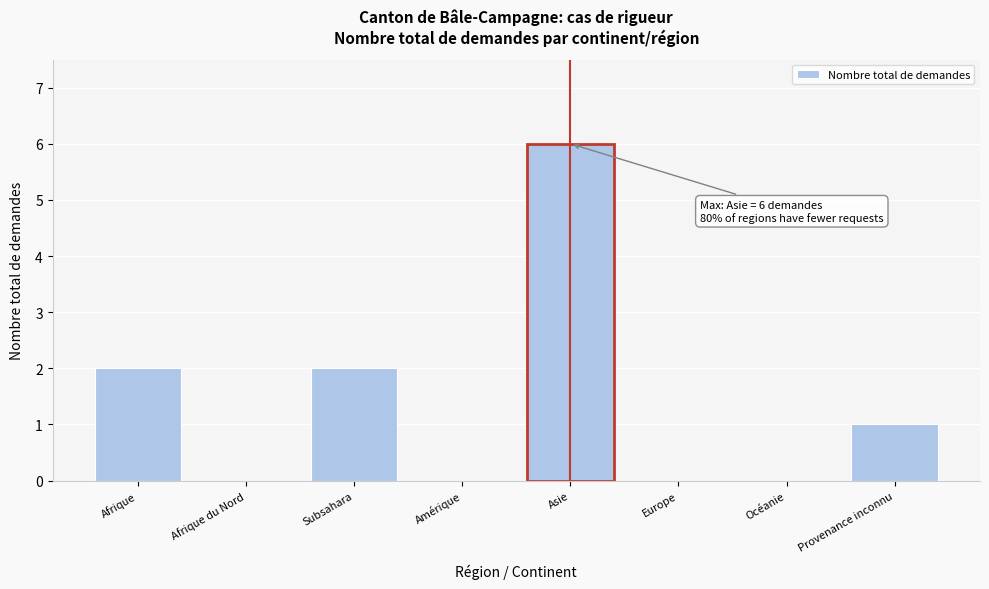

Reading right to left, what are all the values shown in this chart?

Provenance inconnu=1	Océanie=0	Europe=0	Asie=6	Amérique=0	Subsahara=2	Afrique du Nord=0	Afrique=2